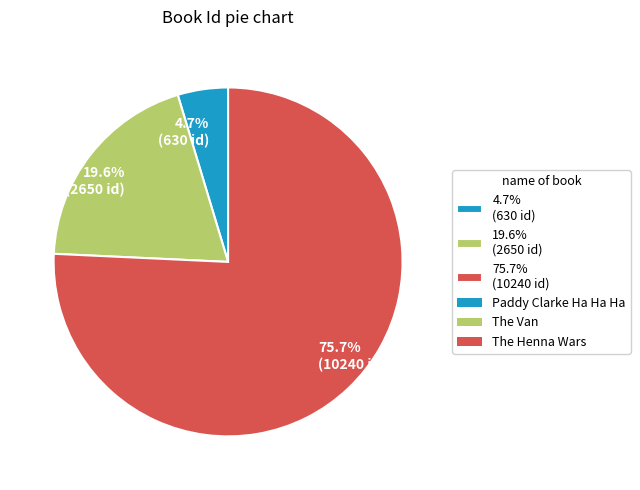

Does any single category account for the majority?

Yes